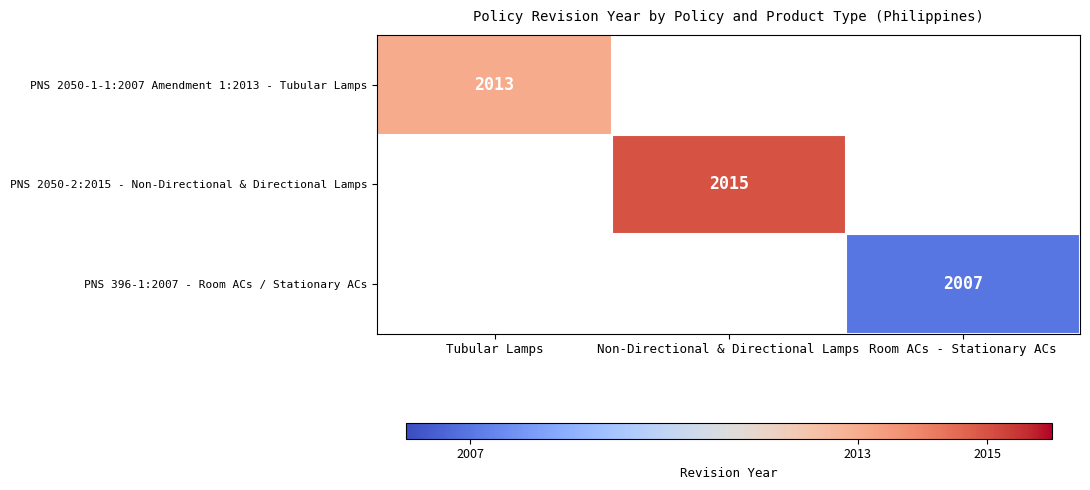

The value of PNS 2050-2:2015 - Non-Directional & Directional Lamps at Non-Directional & Directional Lamps is 2015. True or false?

True